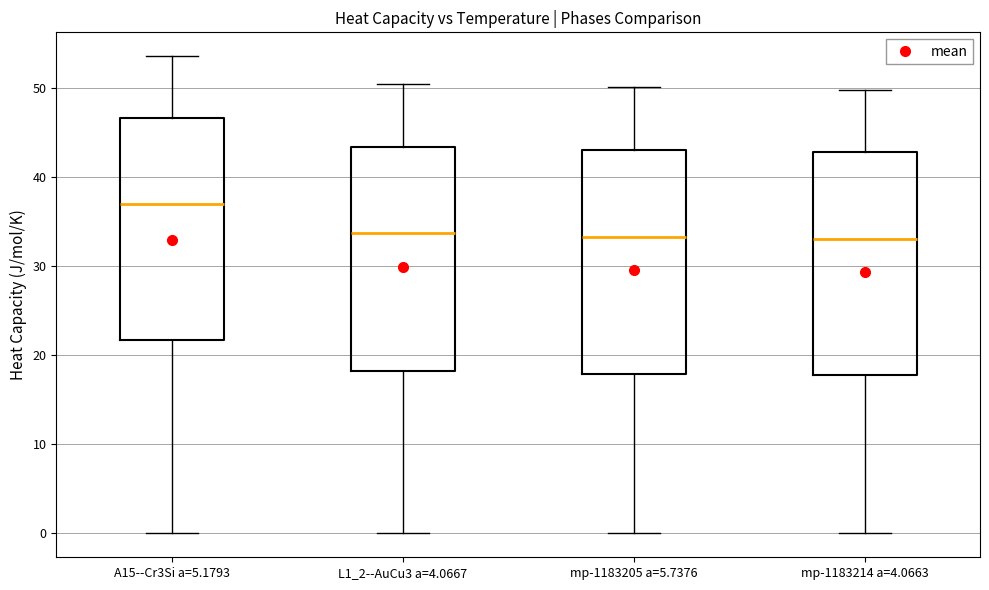

Which box's median line is the highest?

A15--Cr3Si a=5.1793